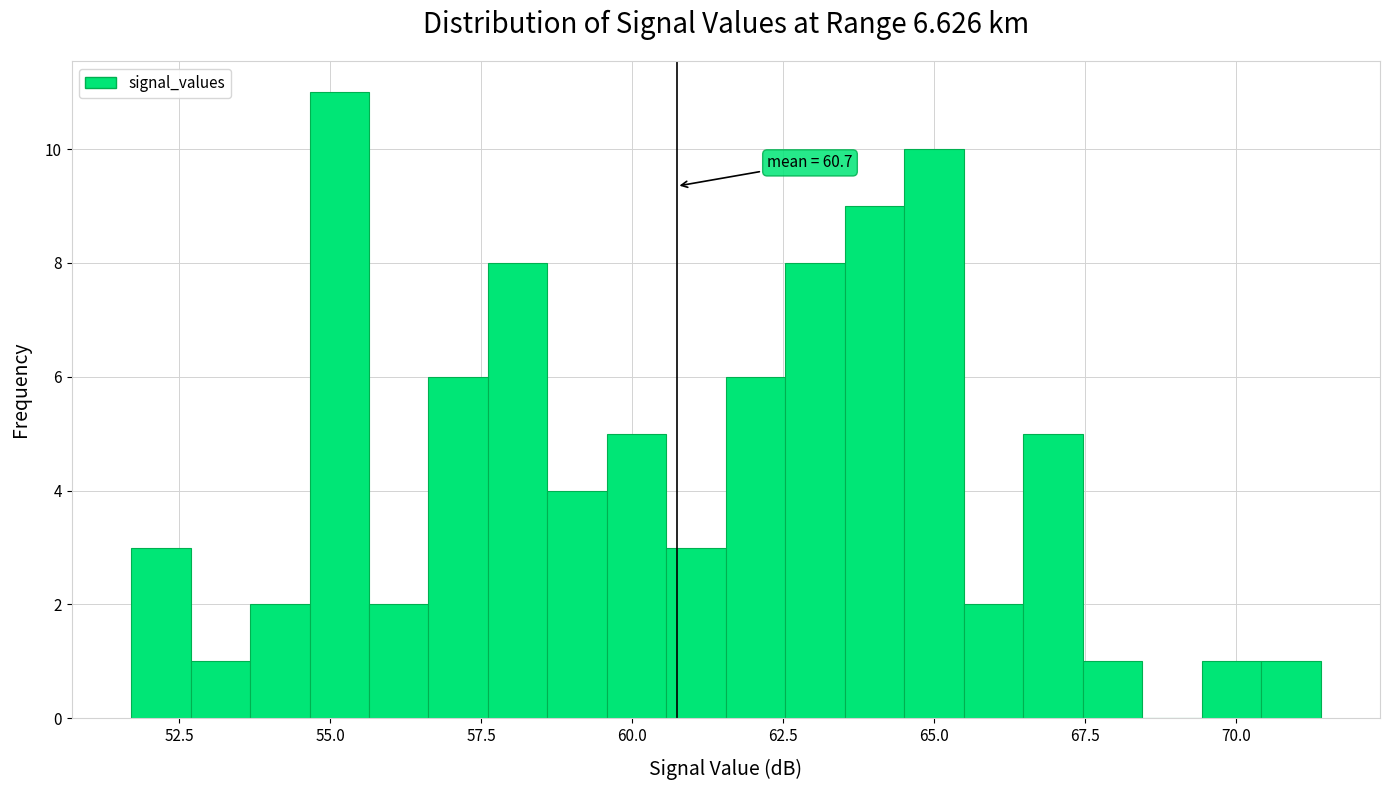

Read against the x-axis, roughly where is the centre of the tallest bar?

55.0